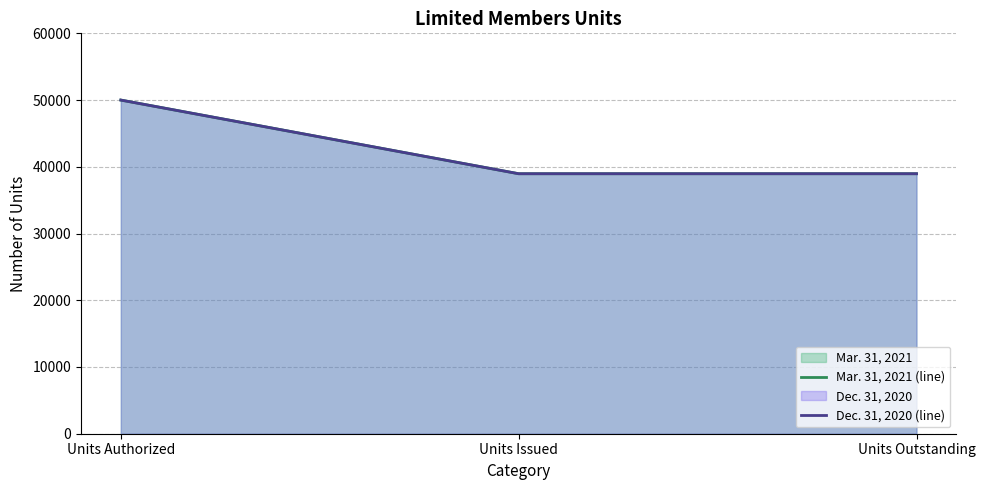

List the labels in order of Mar. 31, 2021 (line) value, largest first.

Units Authorized, Units Issued, Units Outstanding